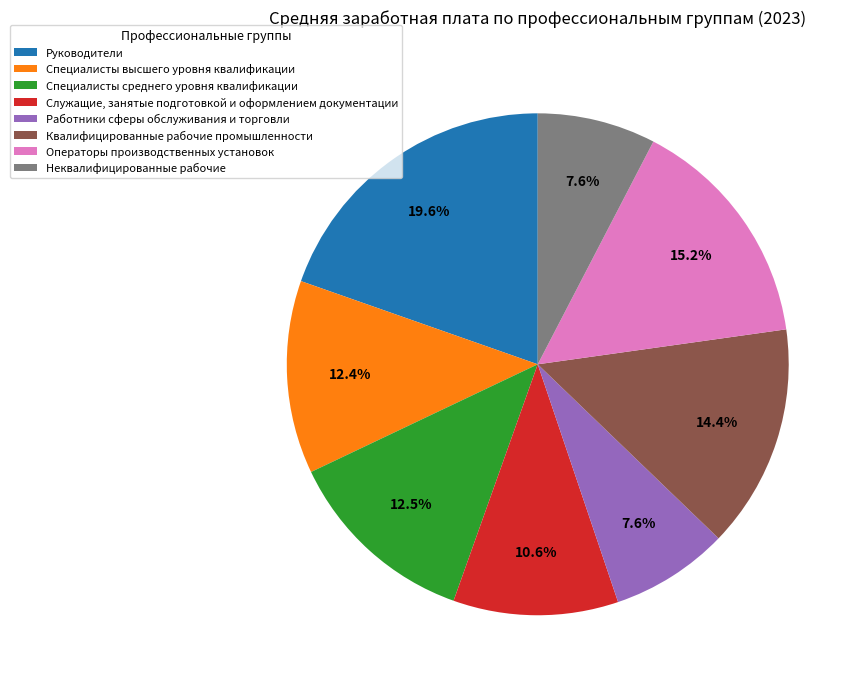

Is the sum of Служащие, занятые подготовкой и оформлением документации and Операторы производственных установок greater than half?

No